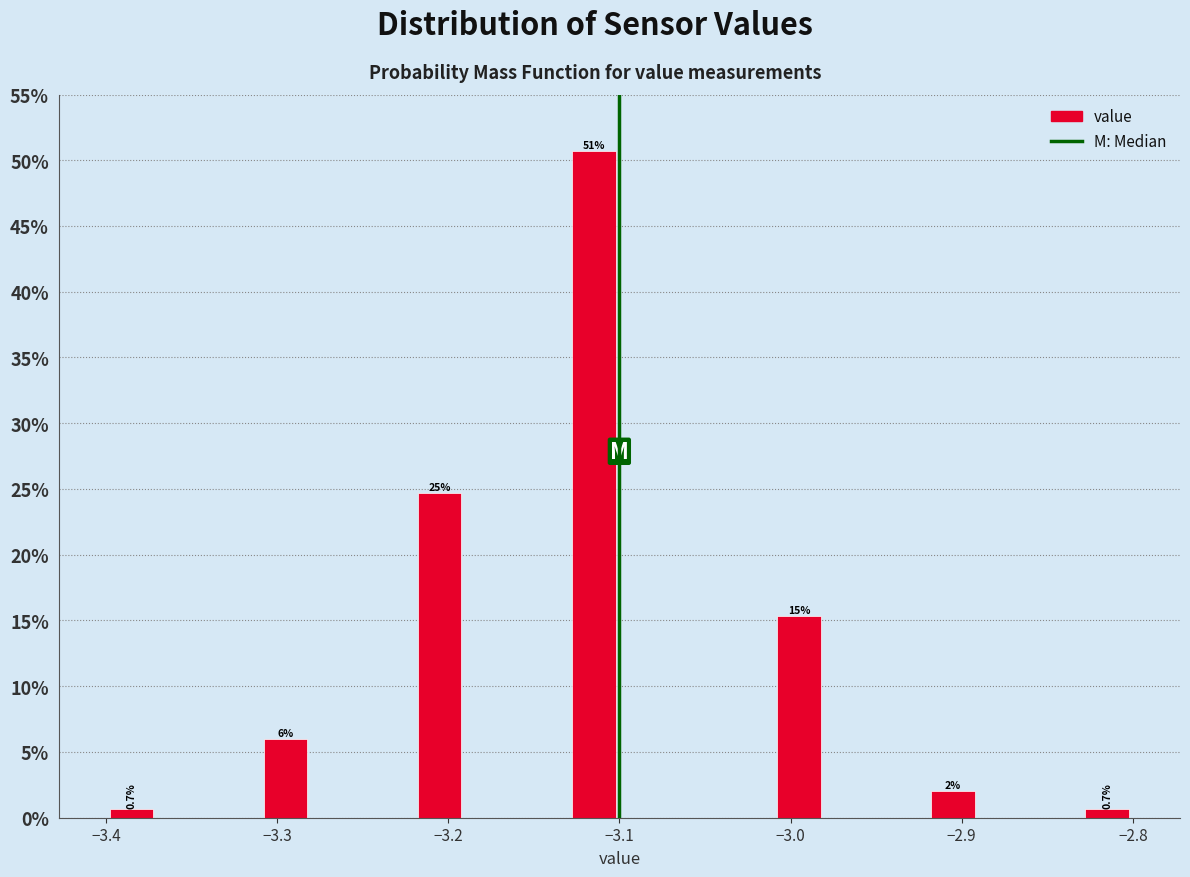

Around what value on the x-axis is the tallest bar? Give the approximate position of its centre, as read against the axis.

-3.11